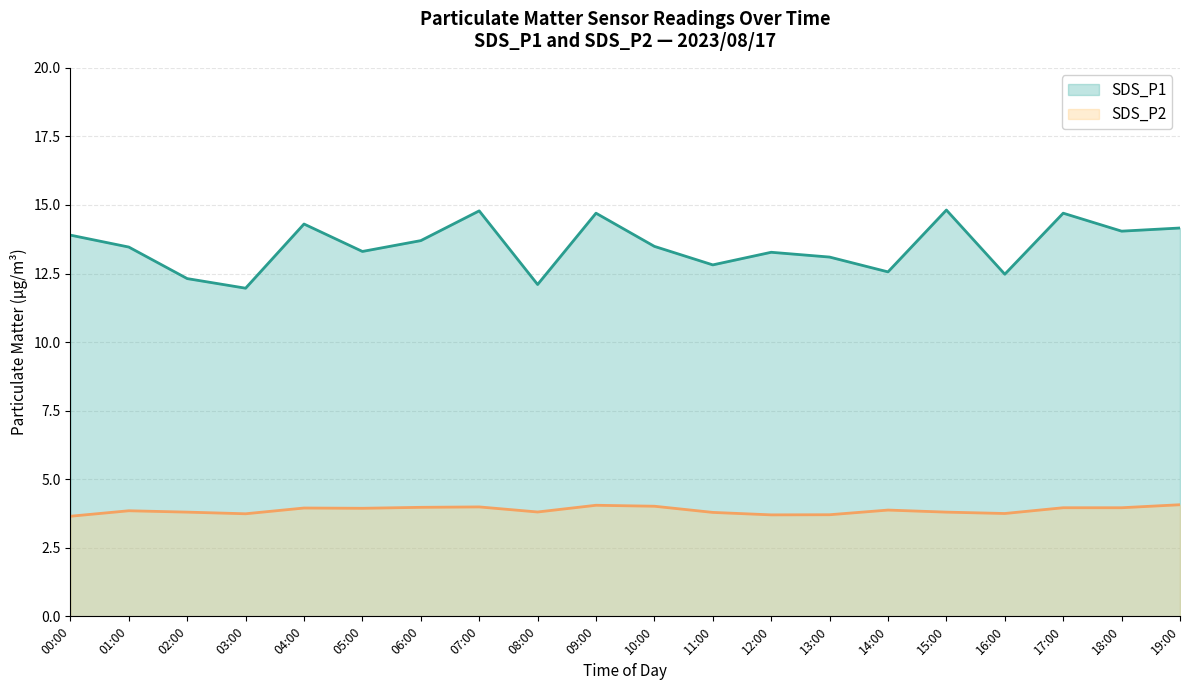

List the series in order of their peak value, highest first.

SDS_P1, SDS_P2